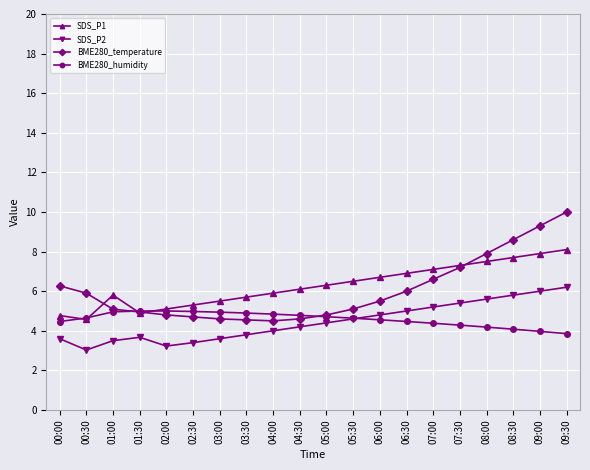

True or false: SDS_P2 and SDS_P1 intersect in this chart.

False